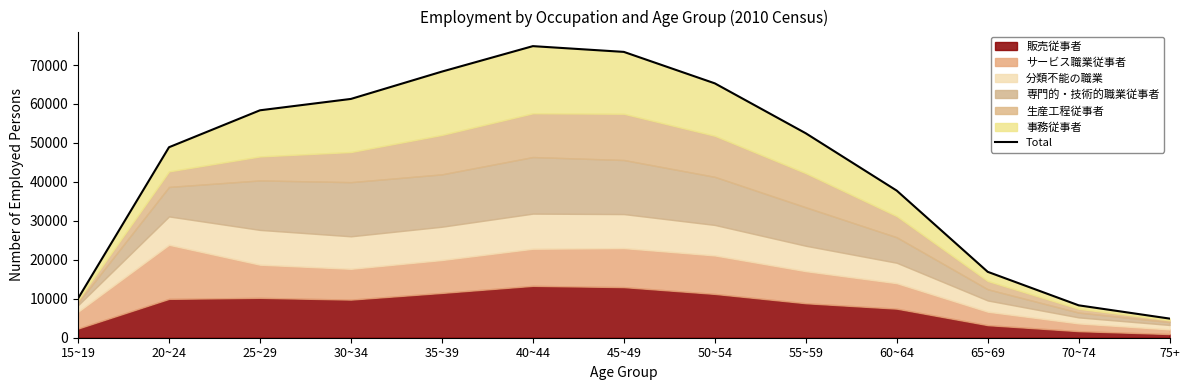

Which category has the lowest value across all series?

75+